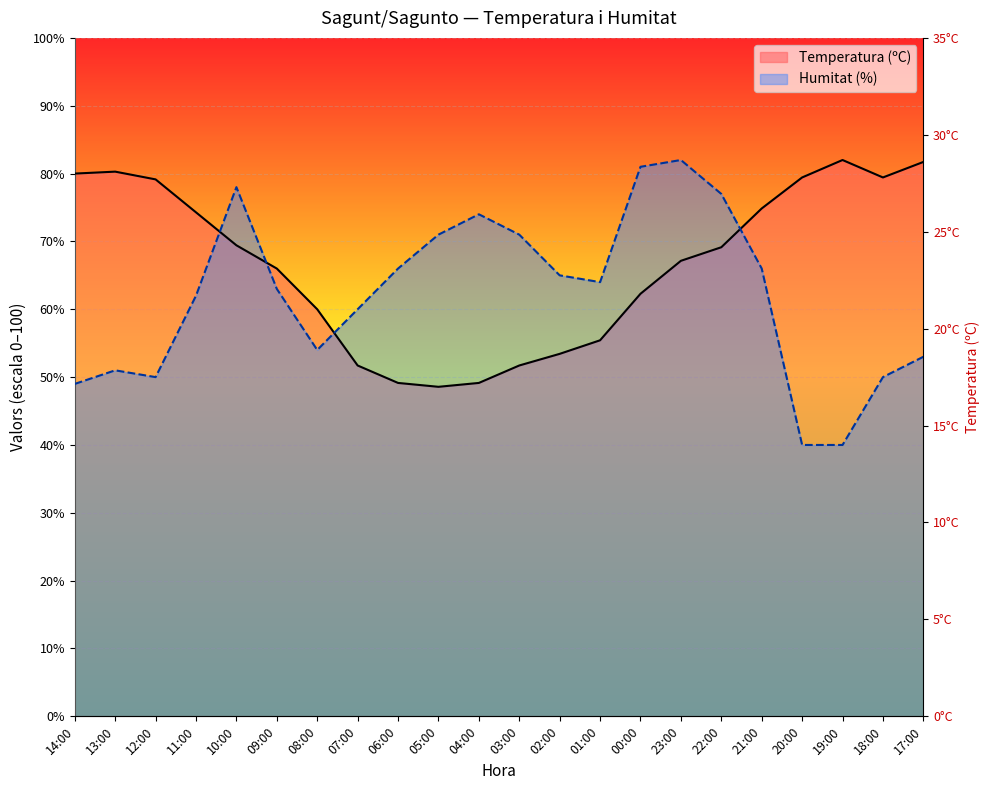

Rank the series by their average value, from highest to lowest.

Temperatura (ºC), Humitat (%)